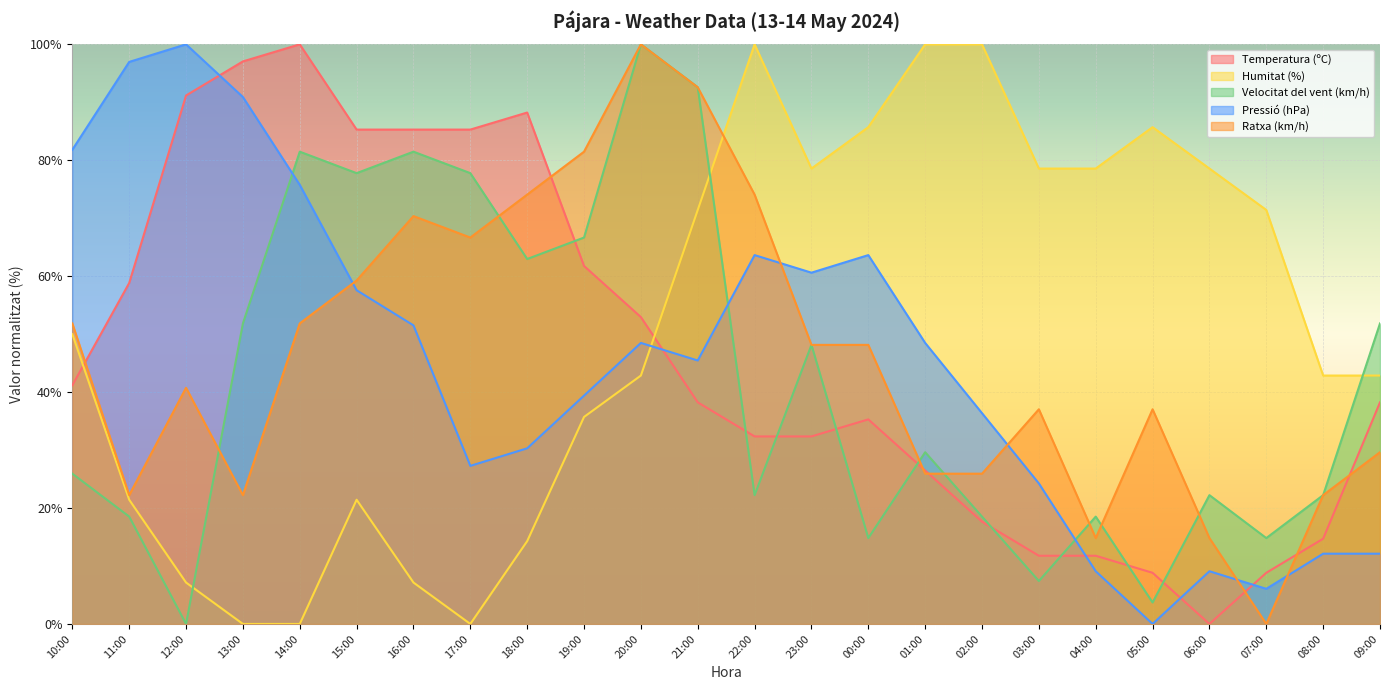

Between 20:00 and 07:00, which series saw the biggest shift?

Ratxa (km/h)